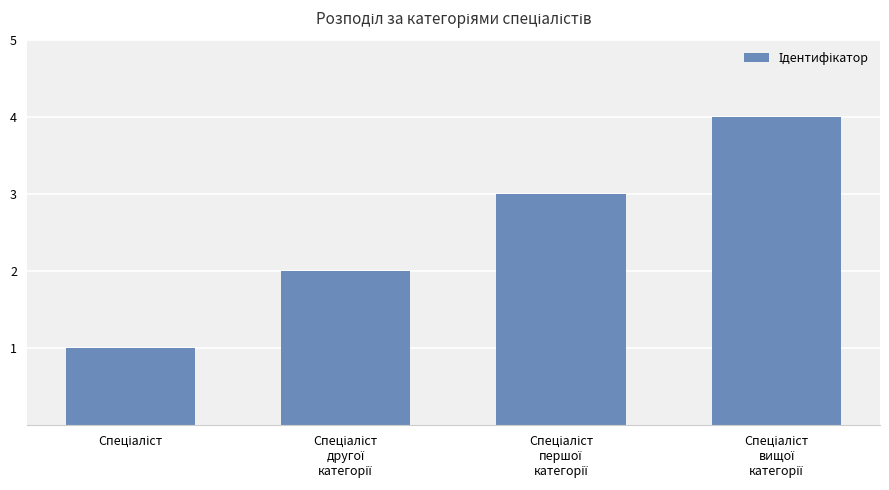

Reading left to right, what are all the values shown in this chart?

1	2	3	4